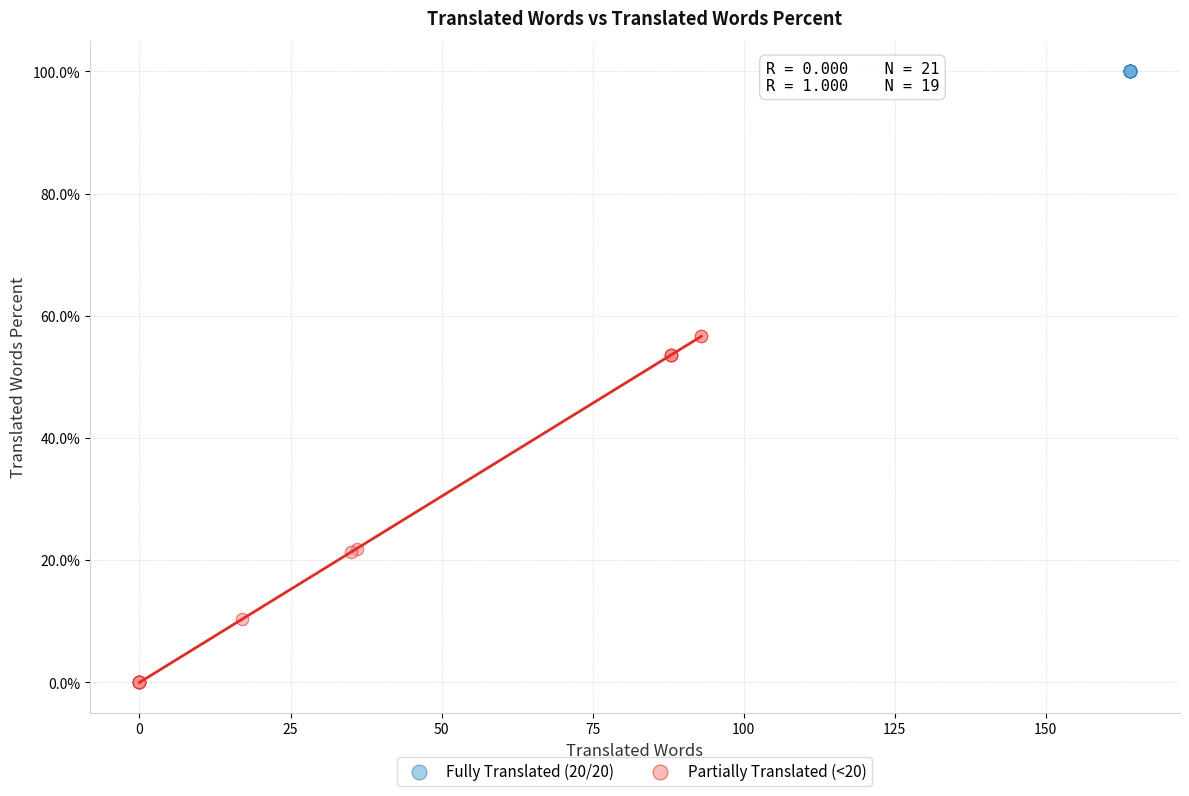

Which series reaches the minimum Y coordinate?

Partially Translated (<20)